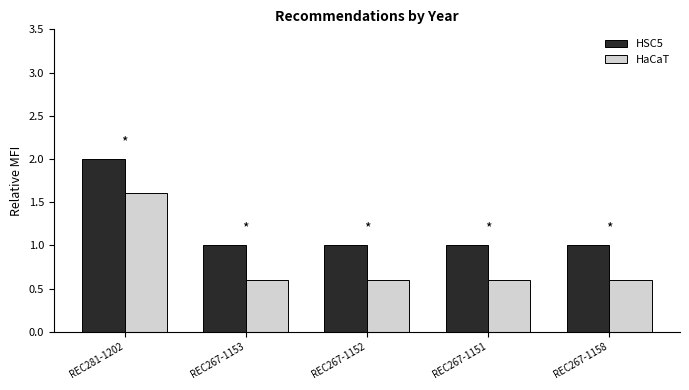

Which series has the largest total across all categories?

HSC5